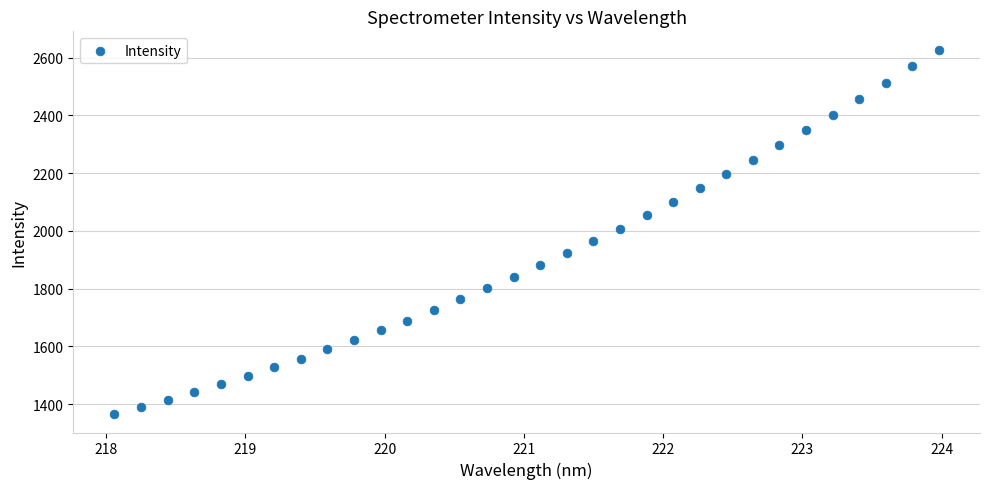

What is the range of X values (max minus min)?

5.9